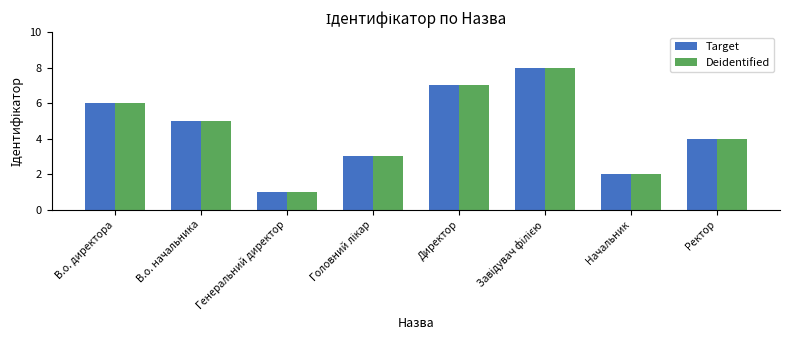

True or false: Target has a value of 0 at Генеральний директор.

False